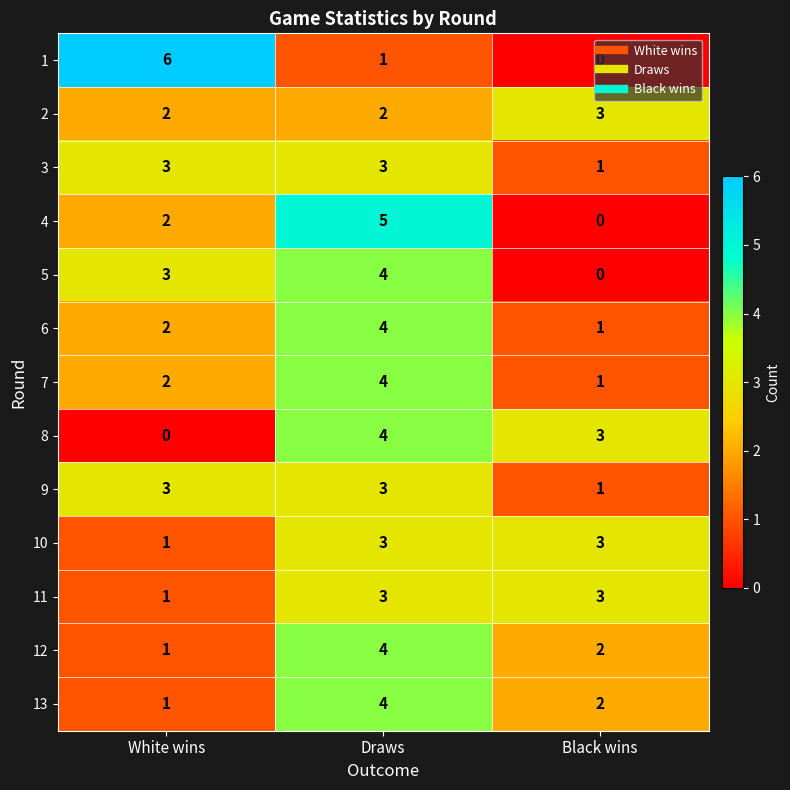

At which label does 4 reach its peak?

Draws